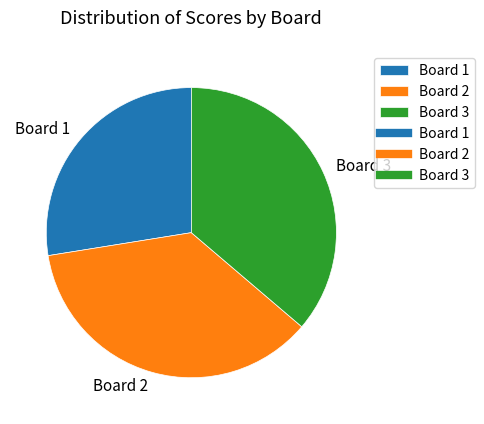

Combined, do Board 2 and Board 1 account for over 50%?

Yes